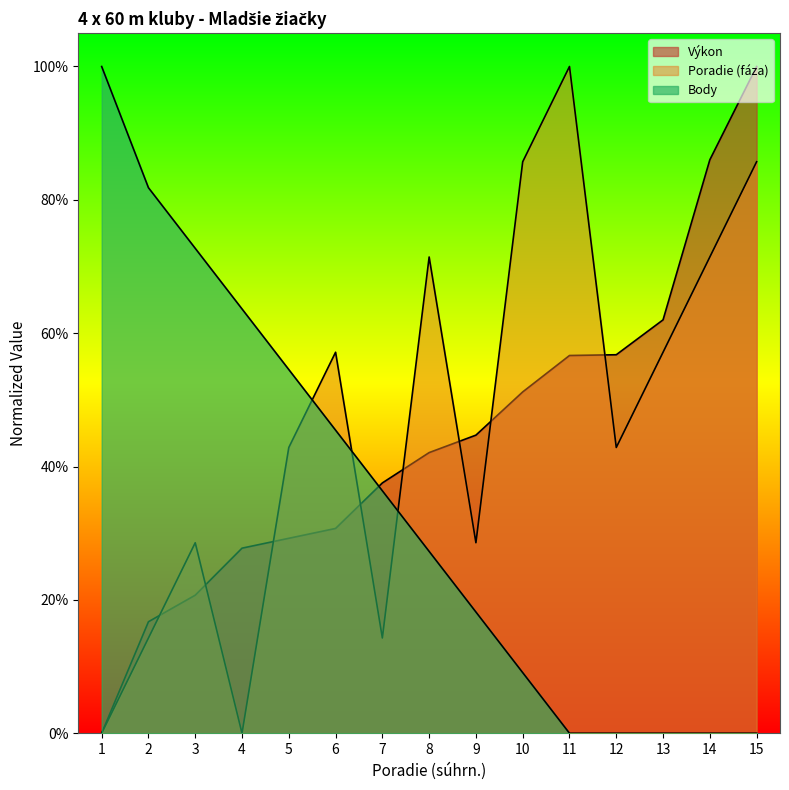

Which category has the lowest value in the Body series?

11